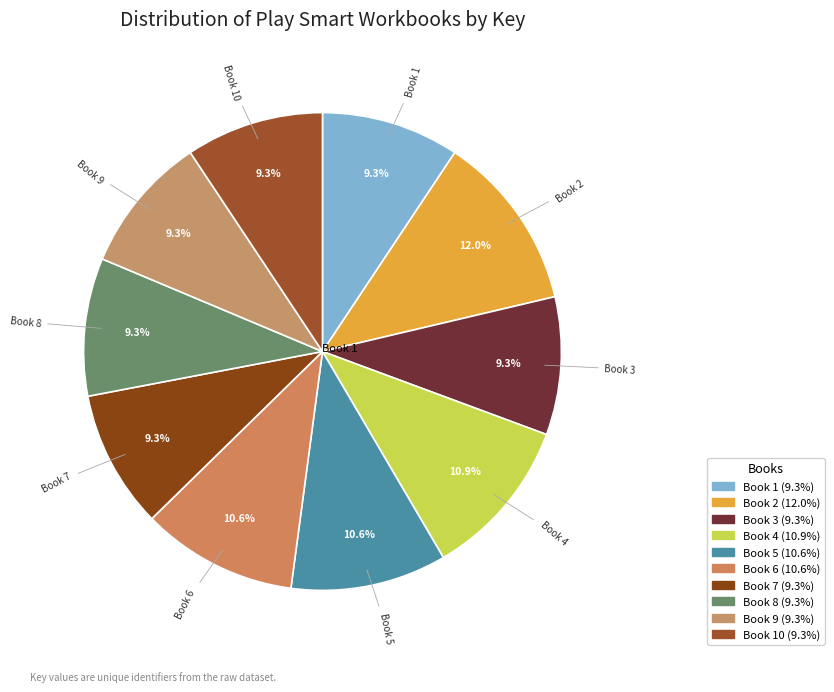

How much of the chart is everything except Book 6?

89.4%